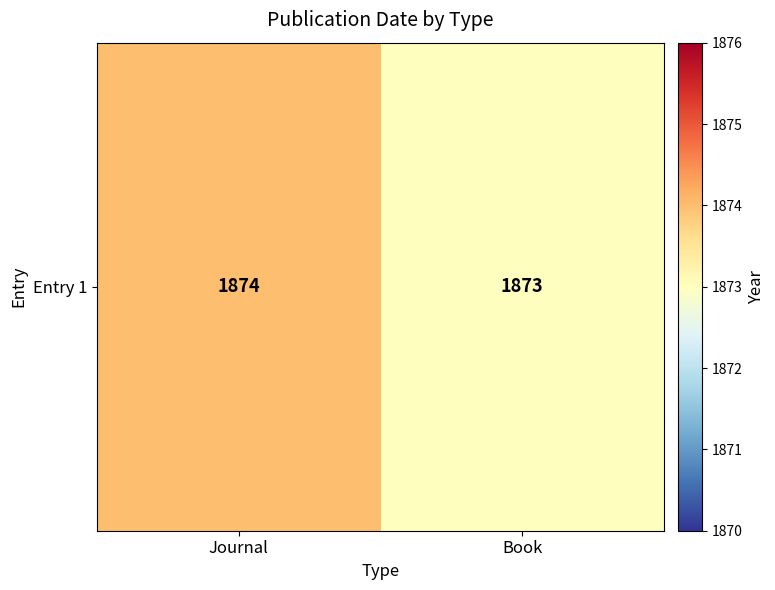

The value at Journal is 1874. True or false?

True